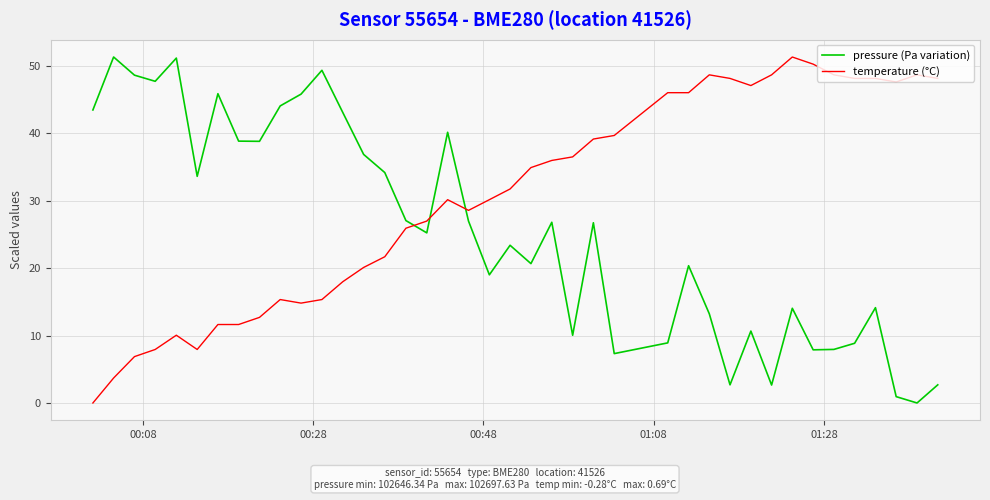

What is the difference between the maximum and minimum values in the pressure (Pa variation) series?

51.3